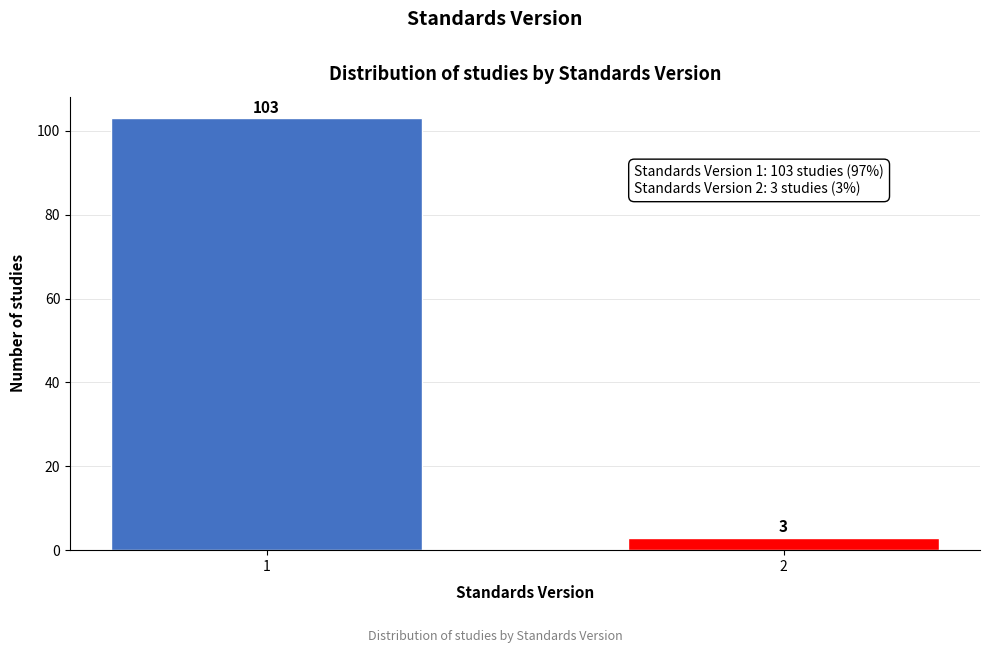

Reading left to right, what are all the values shown in this chart?

103	3